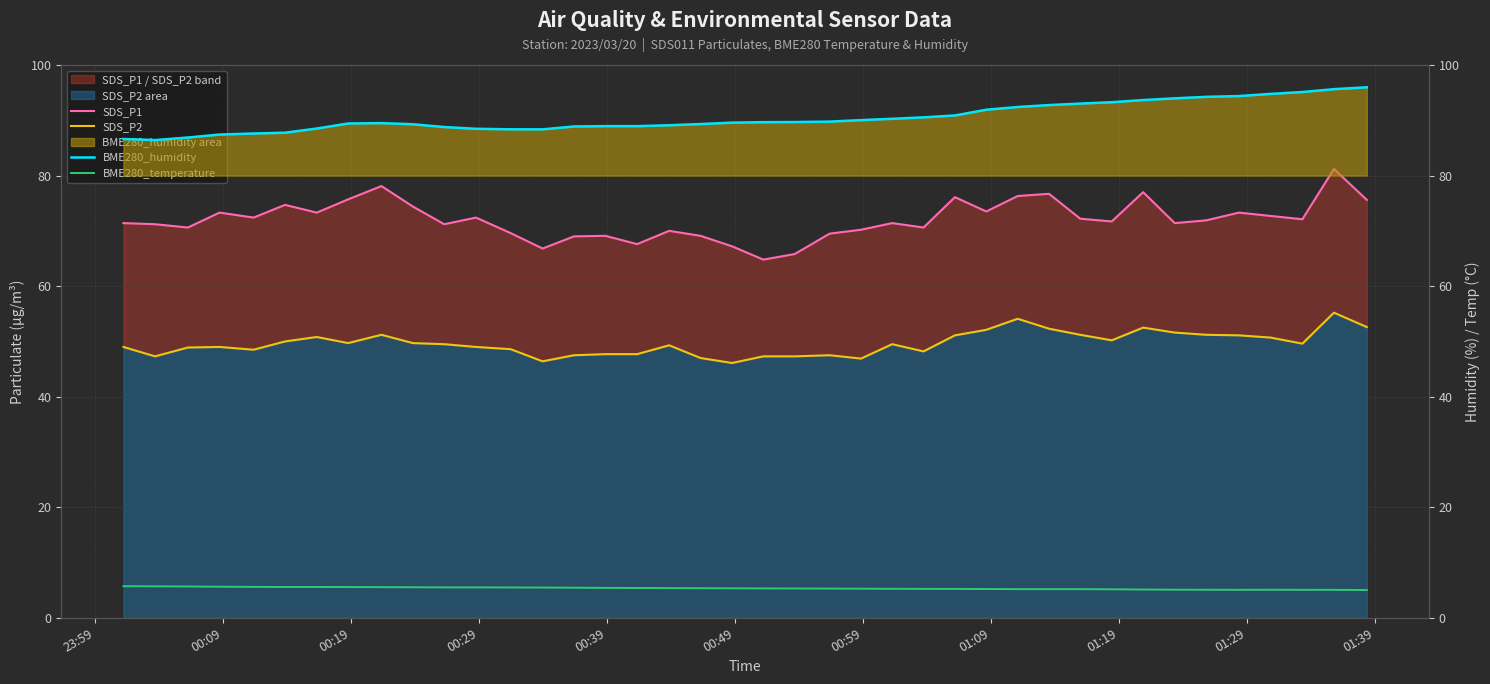

Reading right to left, transcribe all the data shown in this chart.

SDS_P1: 75.6	81.2	72.1	72.7	73.3	71.9	71.4	77.0	71.7	72.2	76.7	76.3	73.5	76.1	70.6	71.4	70.2	69.5	65.8	64.8	67.2	69.1	70.0	67.6	69.1	69.0	66.8	69.6	72.4	71.2	74.4	78.1	75.7	73.3	74.7	72.4	73.3	70.6	71.2	71.4
SDS_P2: 52.6	55.2	49.6	50.7	51.1	51.2	51.6	52.5	50.2	51.2	52.3	54.1	52.1	51.1	48.2	49.5	46.9	47.5	47.3	47.3	46.1	47.0	49.3	47.7	47.7	47.5	46.4	48.6	49.0	49.5	49.7	51.2	49.7	50.8	50.0	48.5	49.0	48.9	47.3	49.0
BME280_humidity: 96.0	95.6	95.1	94.8	94.4	94.2	94.0	93.7	93.3	93.0	92.8	92.4	91.9	90.9	90.5	90.3	90.0	89.8	89.7	89.7	89.6	89.3	89.1	88.9	88.9	88.9	88.4	88.4	88.5	88.8	89.3	89.5	89.4	88.5	87.8	87.6	87.4	86.9	86.4	86.6
BME280_temperature: 5.0	5.1	5.1	5.1	5.1	5.1	5.1	5.1	5.2	5.2	5.2	5.2	5.2	5.2	5.2	5.2	5.3	5.3	5.3	5.3	5.3	5.4	5.4	5.4	5.4	5.5	5.5	5.5	5.5	5.5	5.5	5.5	5.6	5.6	5.6	5.6	5.6	5.7	5.7	5.7